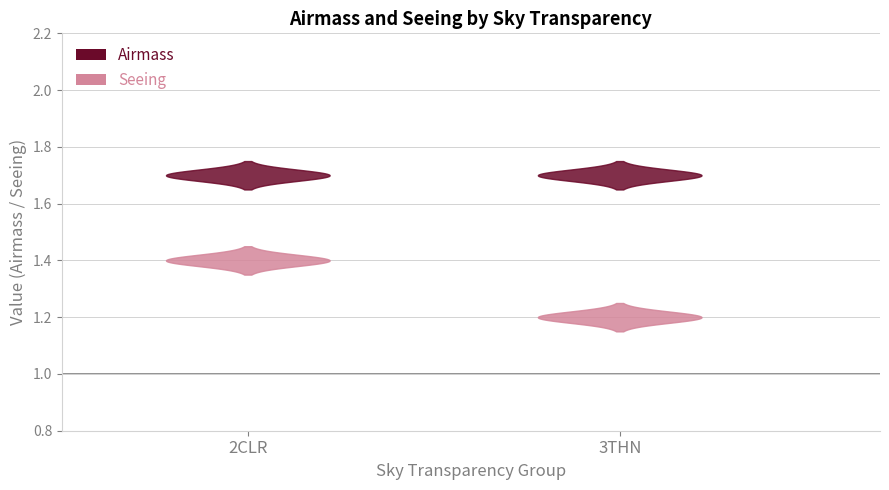

Reading left to right, transcribe all the data shown in this chart.

Airmass: 1.7	1.7	1.7	1.7	1.7	1.7	1.7	1.7	1.7	1.7	1.7	1.7	1.7	1.7	1.7	1.7	1.7	1.7
Seeing: 1.4	1.4	1.4	1.4	1.4	1.4	1.4	1.4	1.4	1.4	1.2	1.2	1.2	1.2	1.2	1.2	1.2	1.2